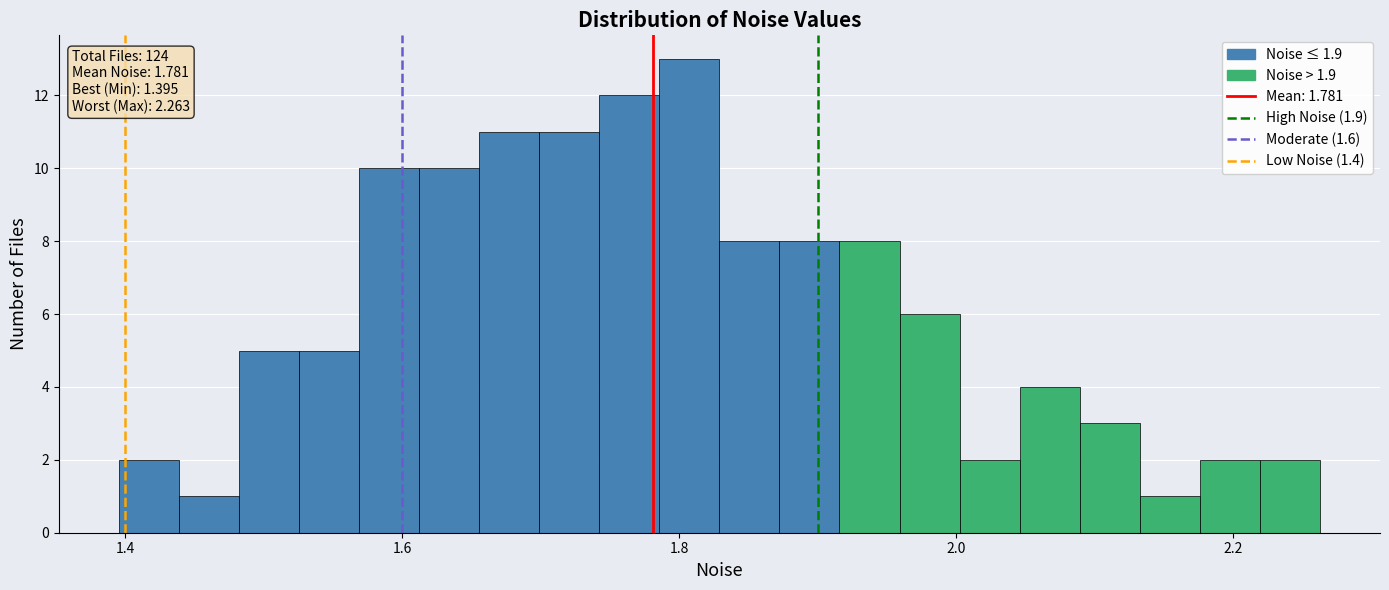

Around what value on the x-axis is the tallest bar? Give the approximate position of its centre, as read against the axis.

1.80